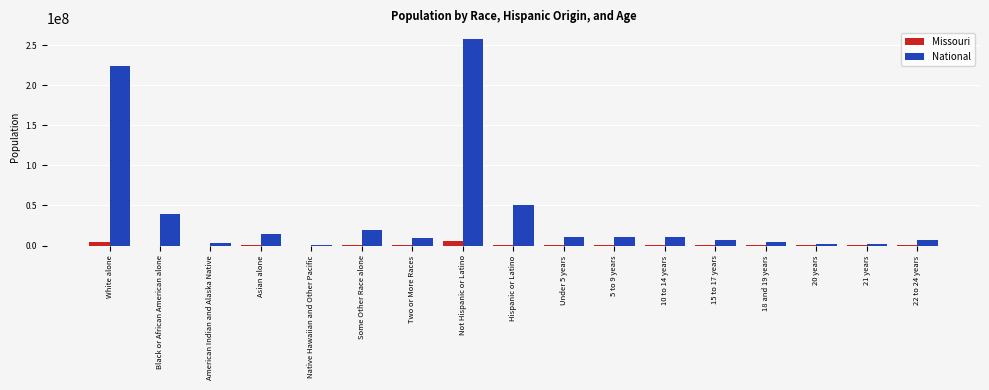

Which series has the largest range (max minus min)?

National